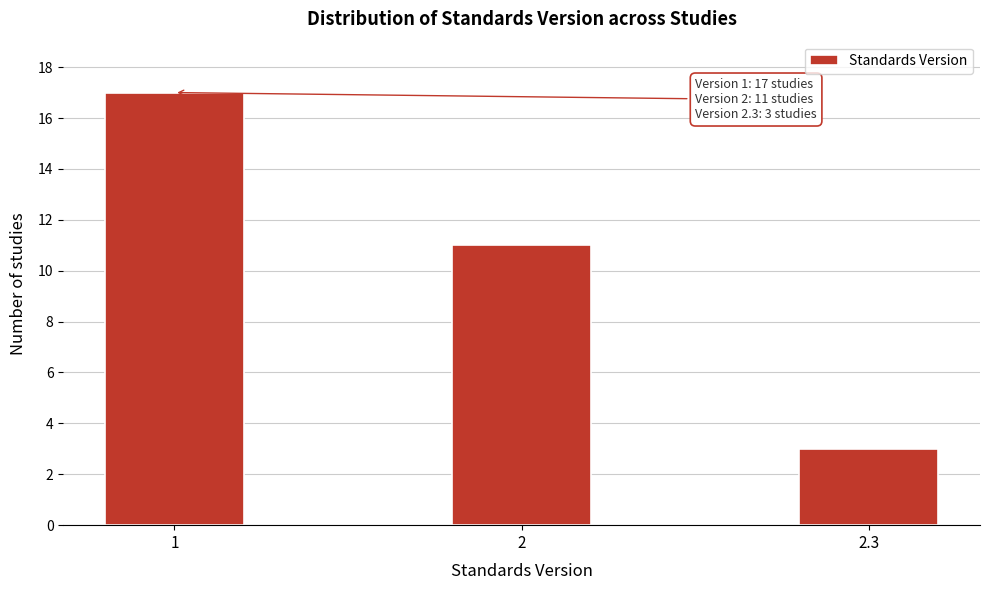

Reading right to left, list all the values displayed in this chart.

2.3=3	2=11	1=17